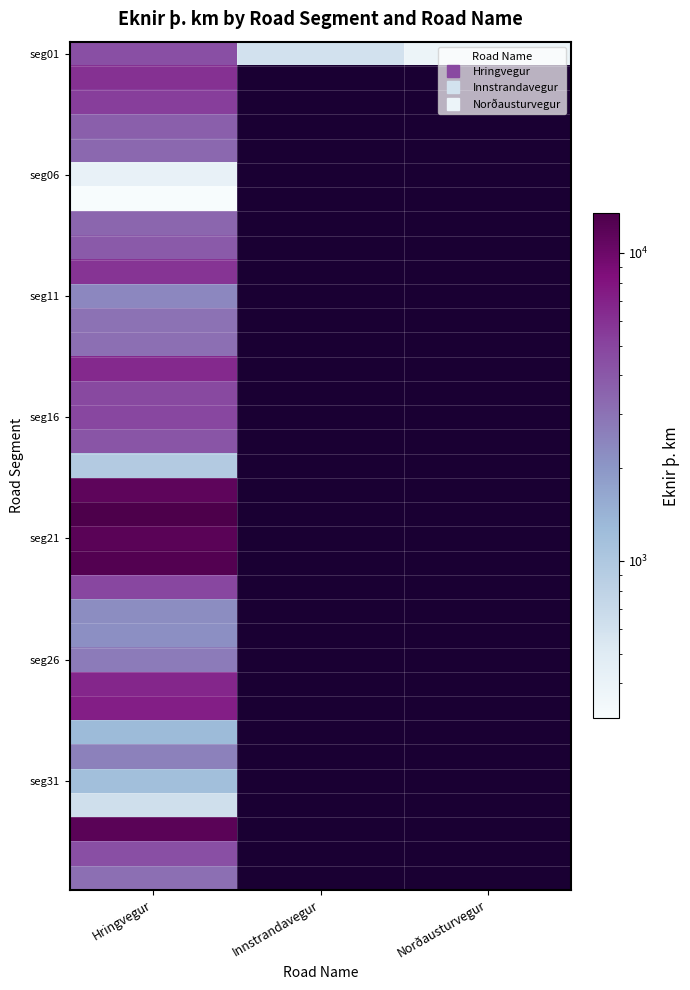

The value of seg01 at Norðausturvegur is 384.8. True or false?

True